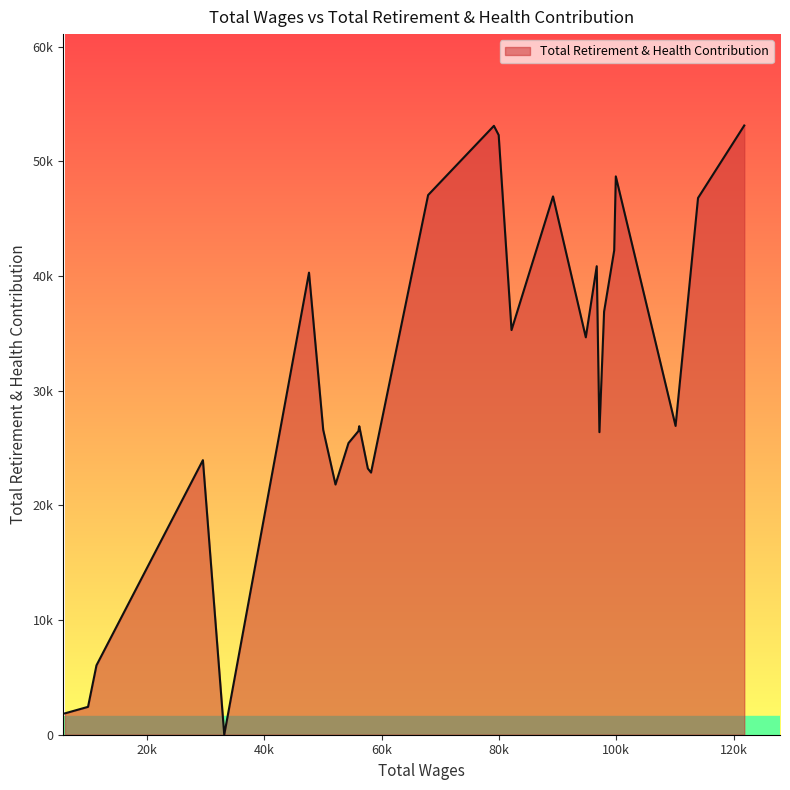

Does the chart display data point markers on the line(s)?

No